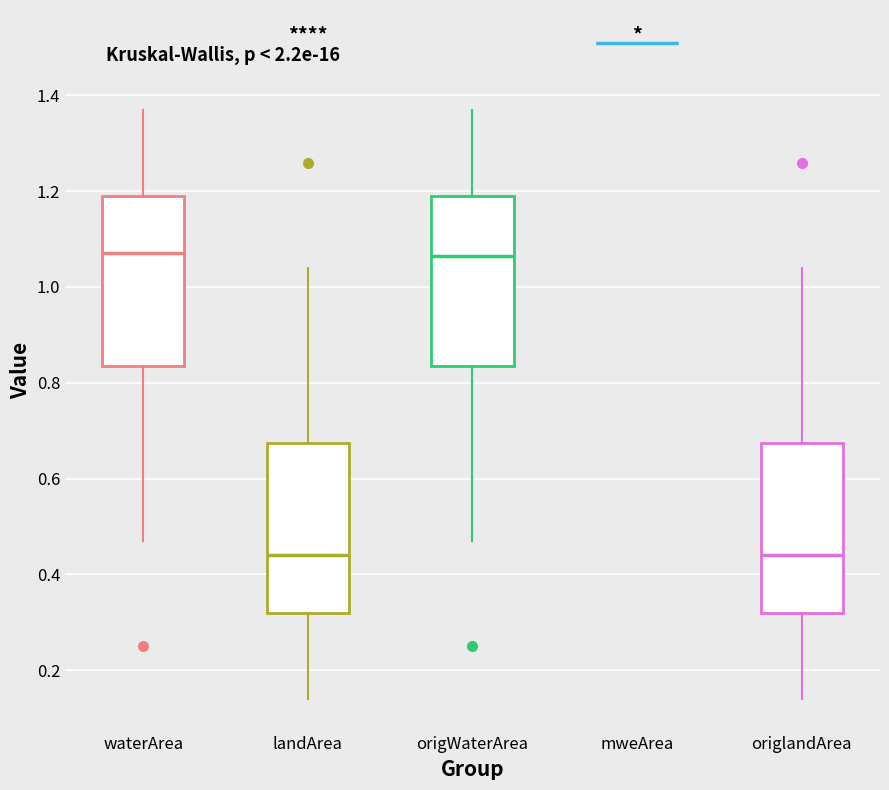

Where does the upper whisker of the box for landArea end on the y-axis? The values are not printed on the chart, so give them approximately, as read against the axis.

1.04